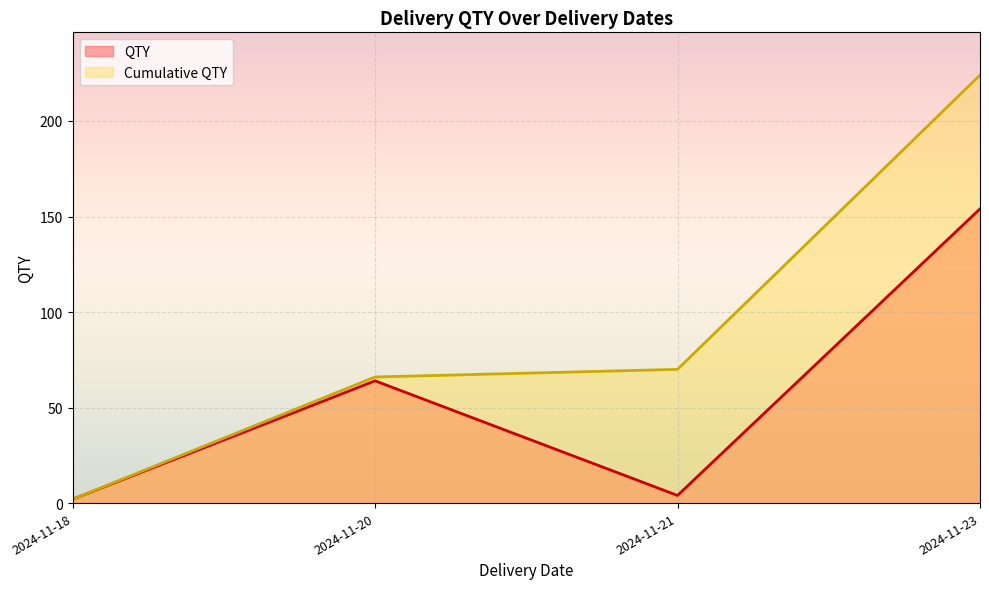

Is the value of Cumulative QTY at 2024-11-23 greater than the value of QTY at 2024-11-20?

Yes